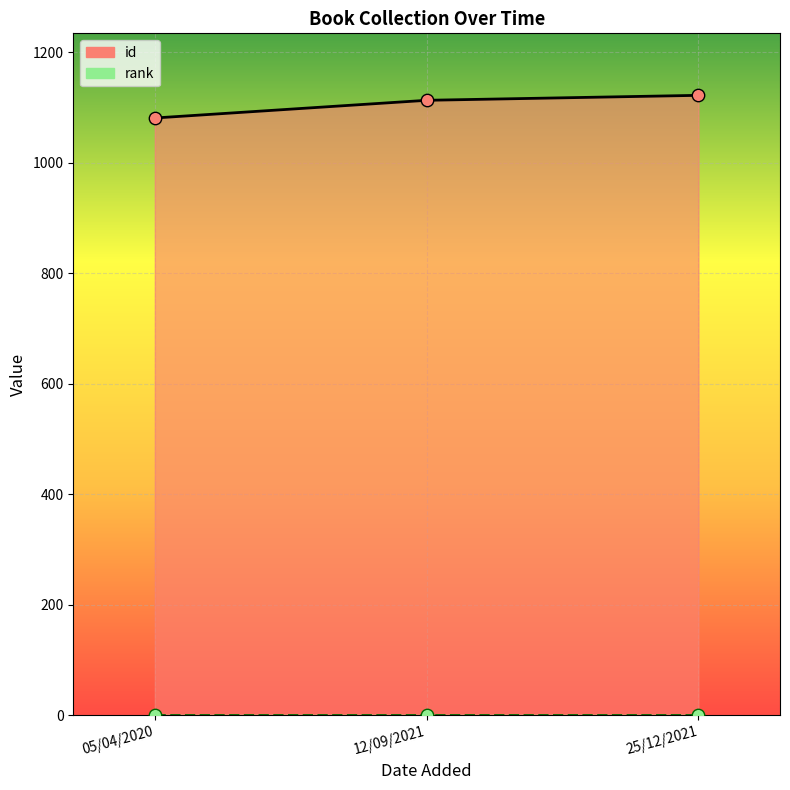

Which has a higher value, 05/04/2020 or 12/09/2021?

12/09/2021